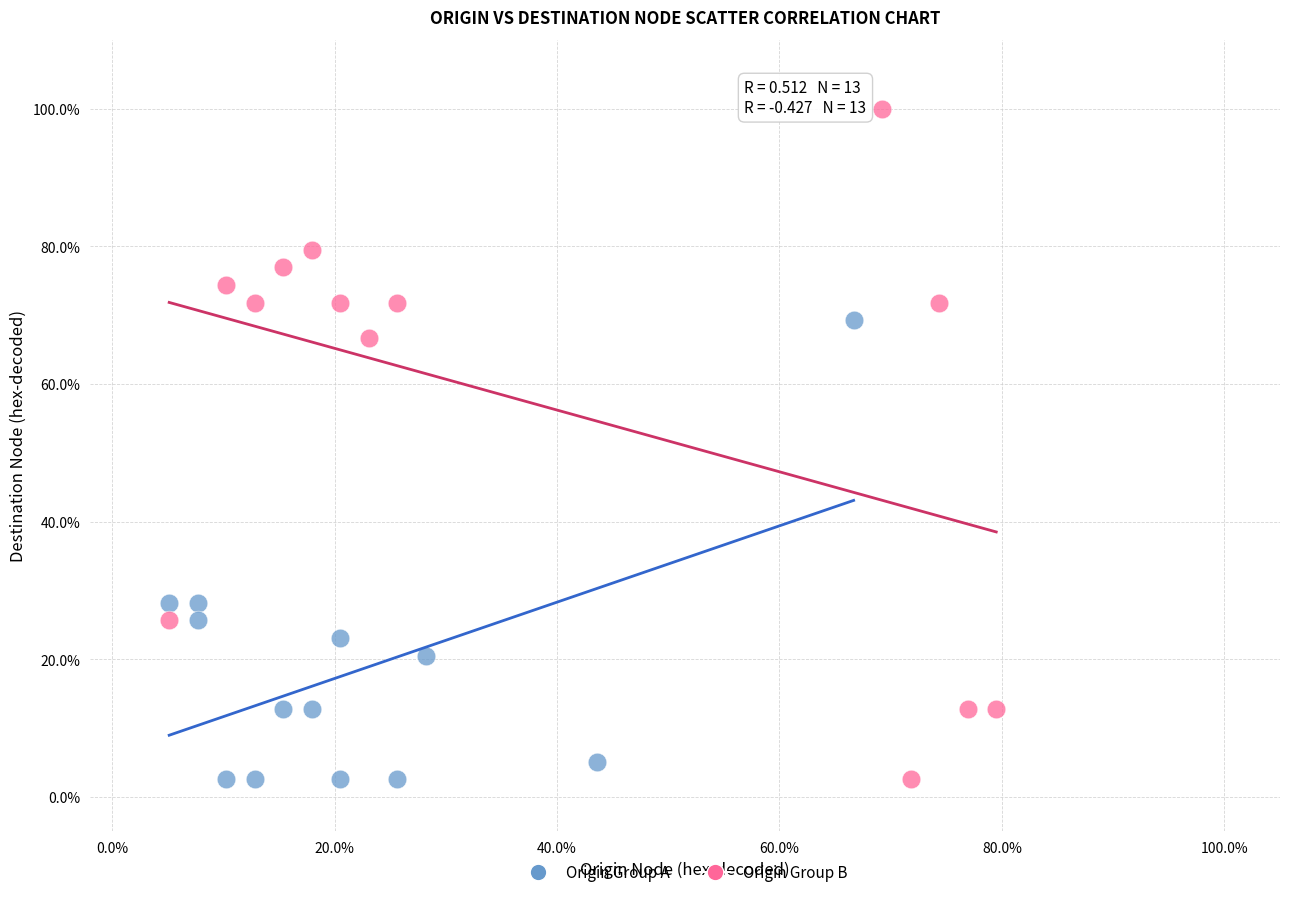

Which series has the widest spread of Y values?

Origin Group B